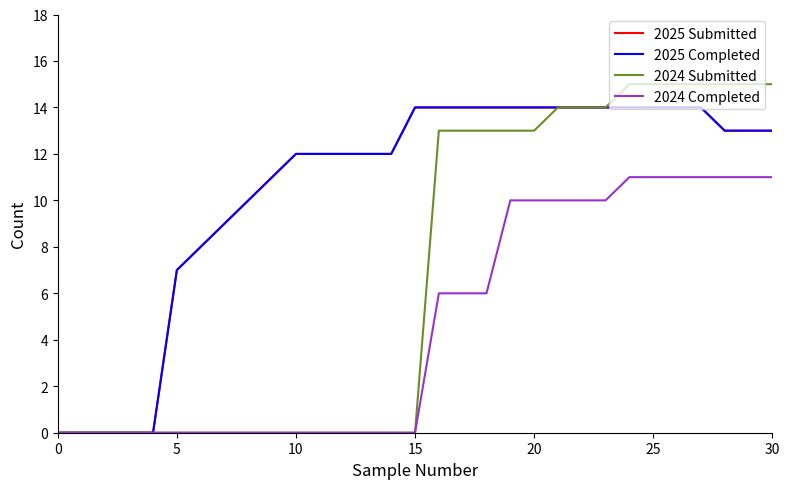

How many lines are shown in the chart?

4